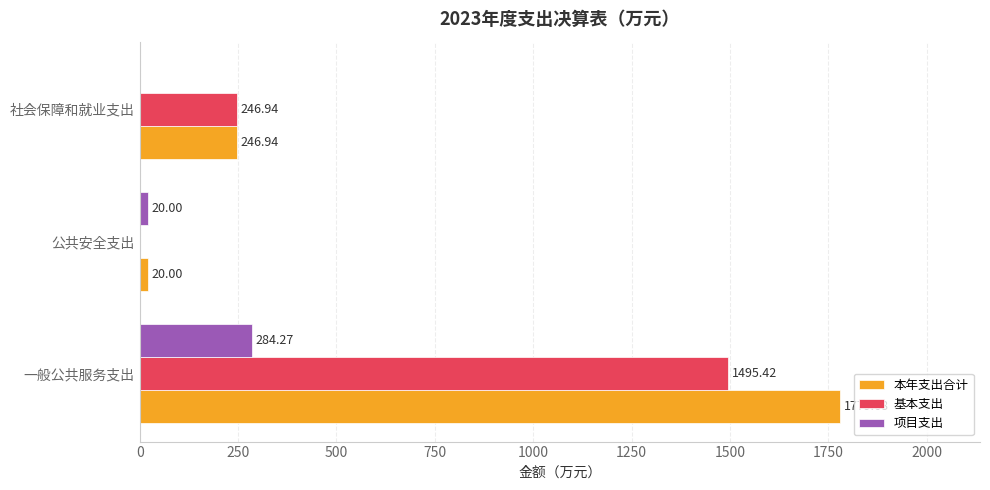

Which series changed the most between 公共安全支出 and 社会保障和就业支出?

基本支出